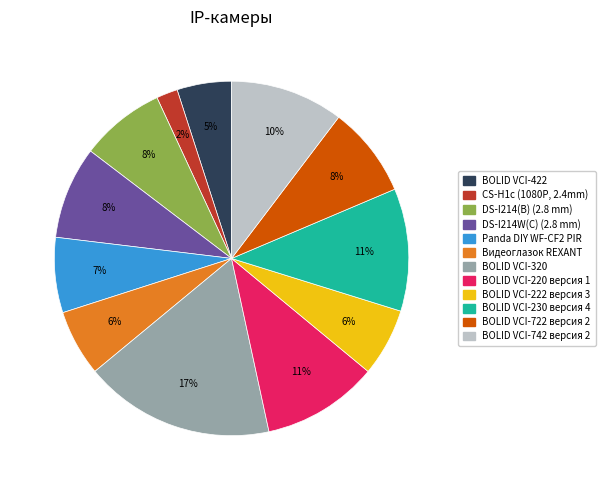

Do BOLID VCI-230 версия 4 and BOLID VCI-320 together represent more than half of the pie?

No